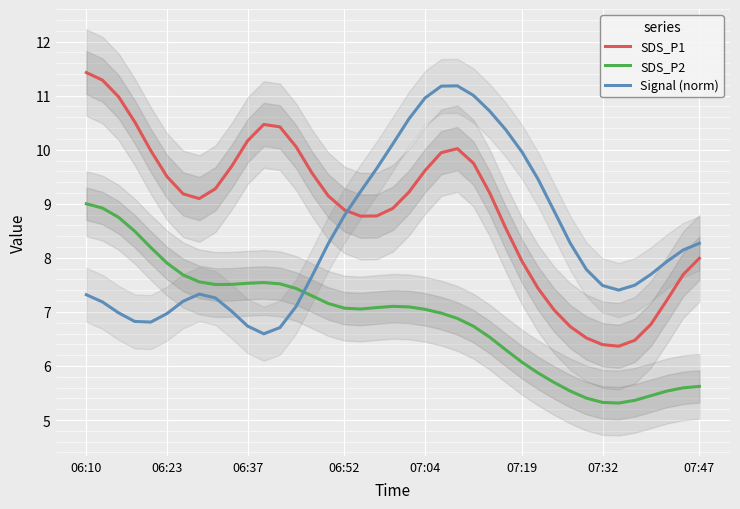

What is the lowest value of the SDS_P1 series?

6.4